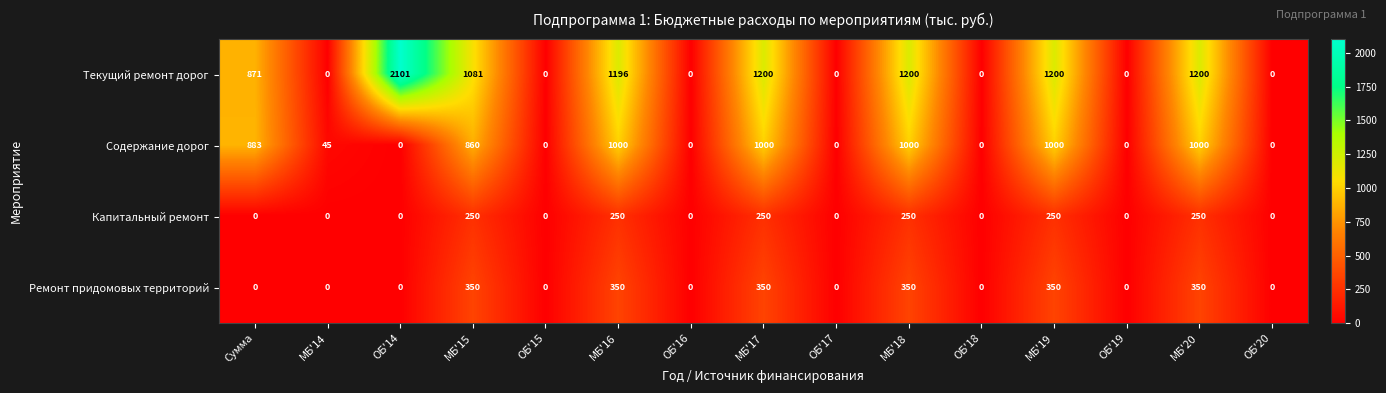

Which series has the largest range (max minus min)?

Текущий ремонт дорог